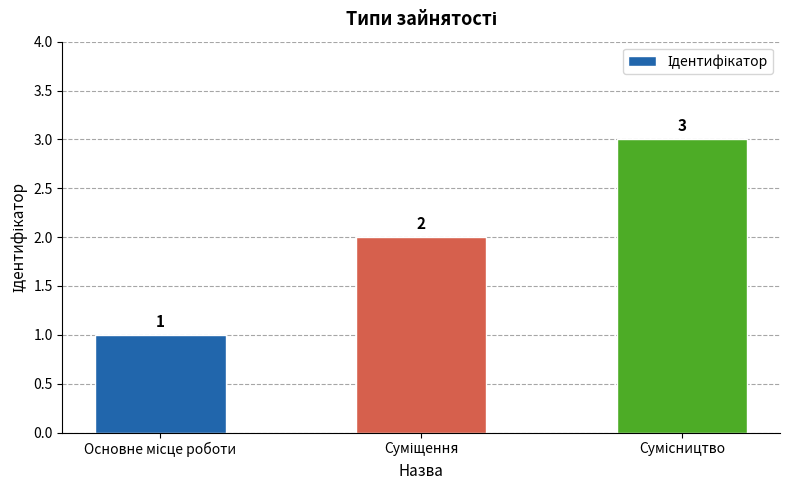

What is the maximum value shown in the chart?

3